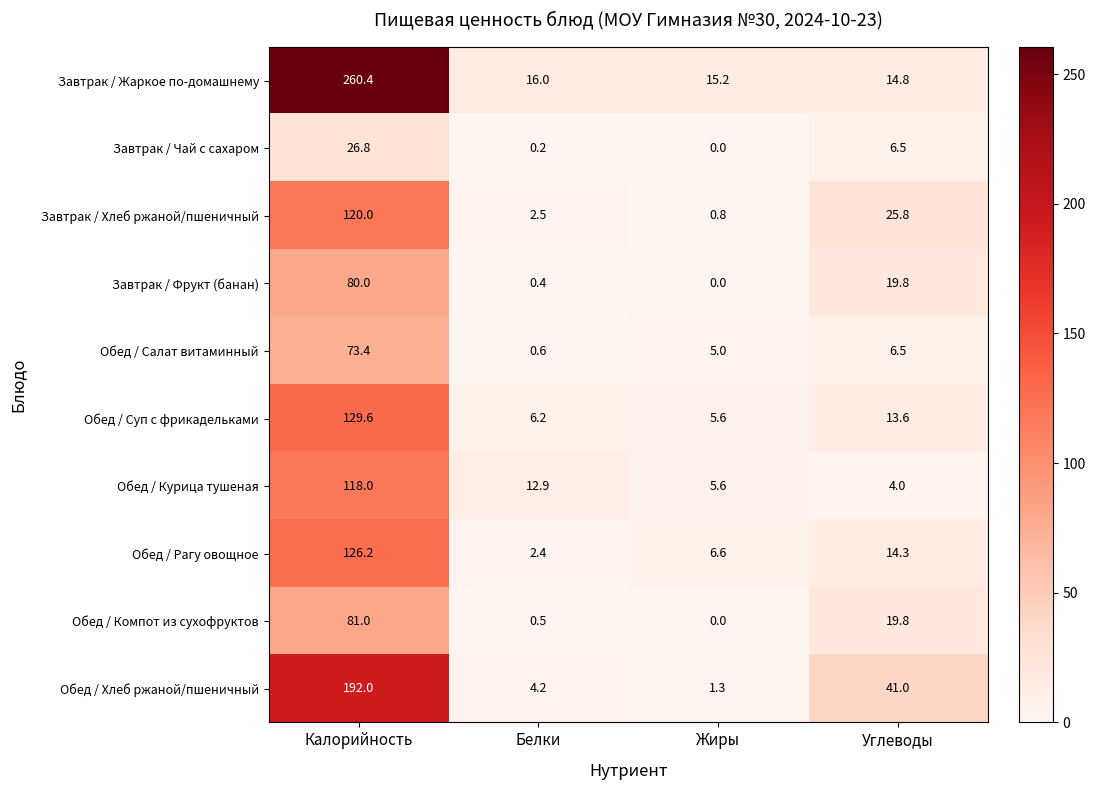

What is the sum of all Обед / Курица тушеная values?

140.5